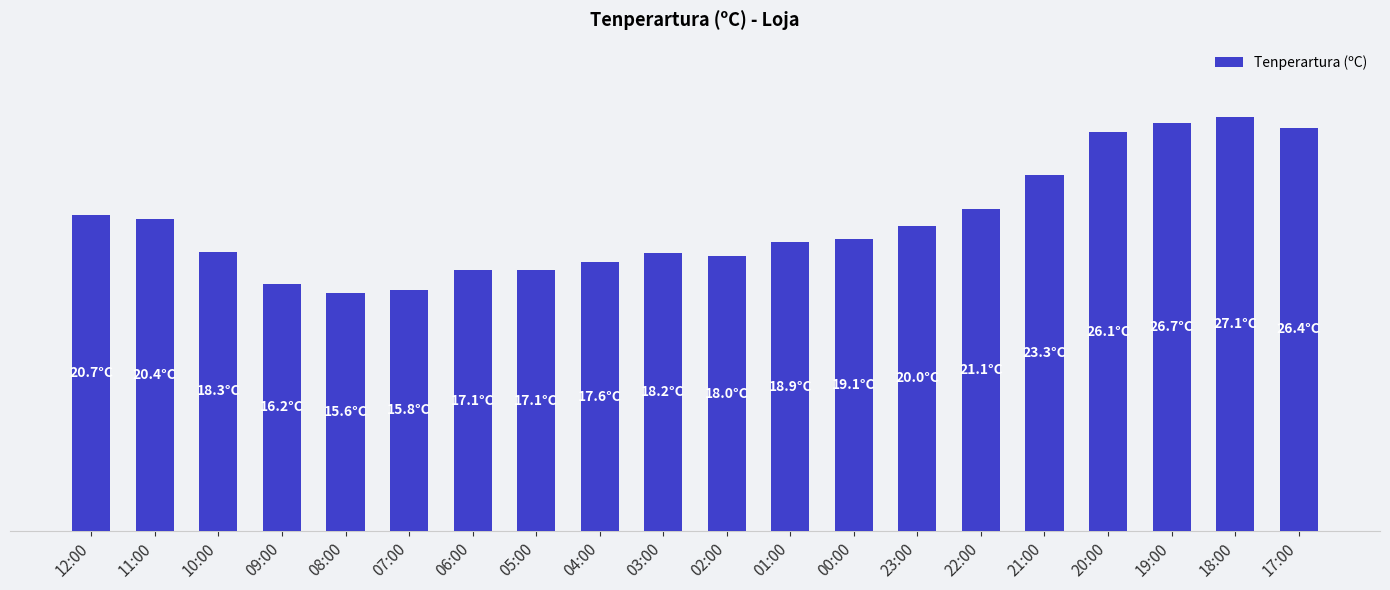

Is it true that the value at 21:00 is 37.9?

False